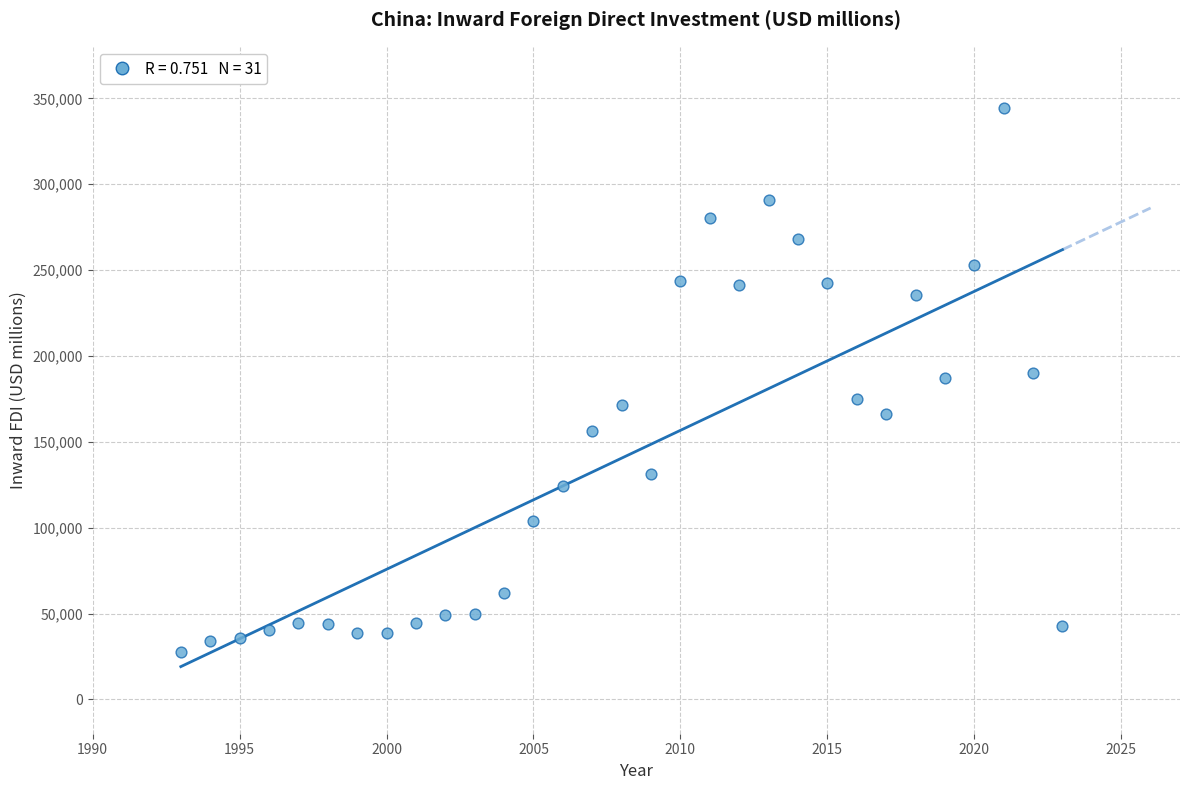

What is the range of X values (max minus min)?

30